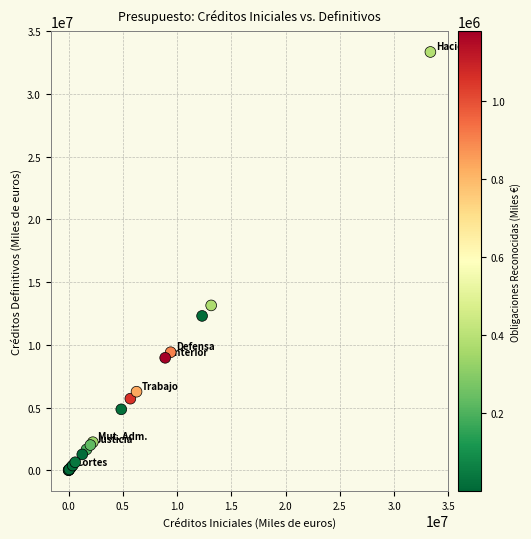

What Y value in the scatter plot is closest to 16678005?

13144879